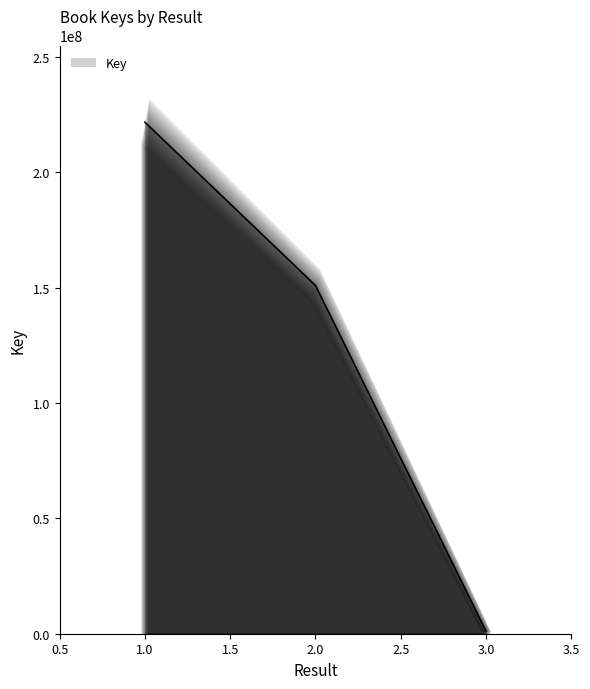

How many categories are shown in the chart?

3